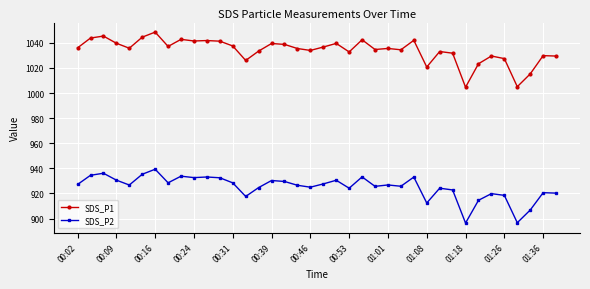

True or false: SDS_P1 has more than 2 points higher than both neighbors.

True